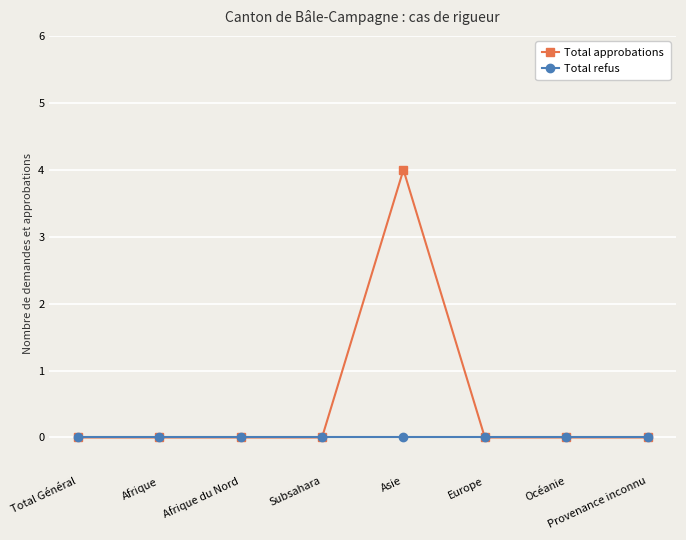

What is the label of the 5th point from the right?

Subsahara